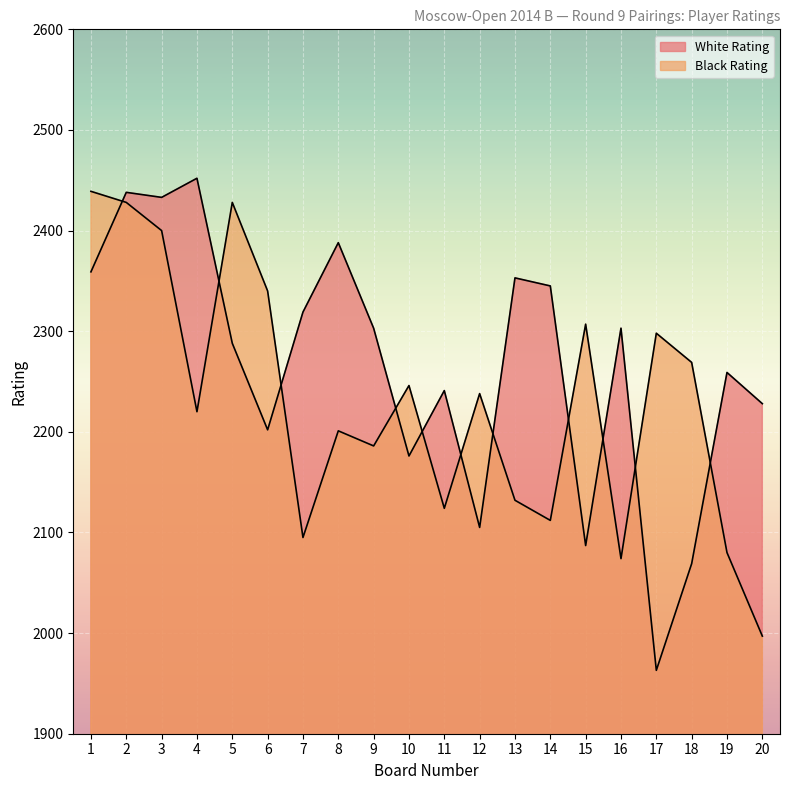

What is the value of the Black Rating point at the 12th from the left?

2238